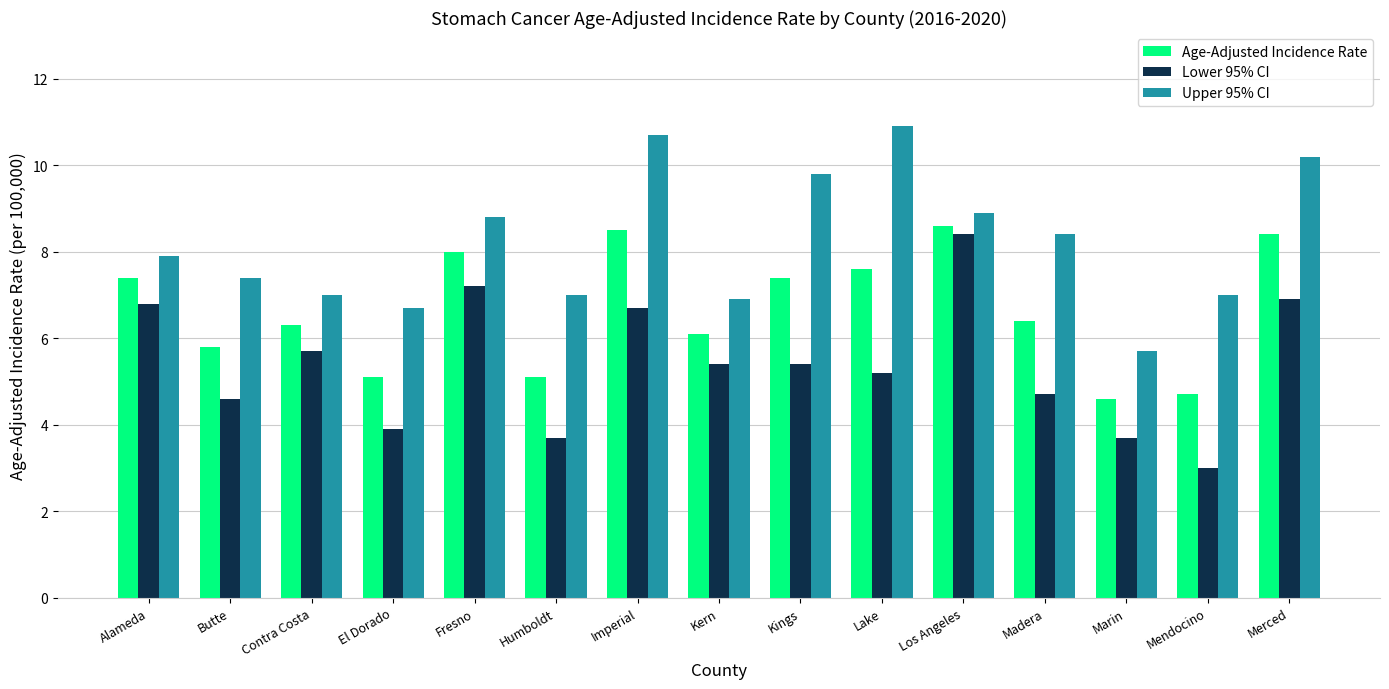

What position from the right is Merced?

1